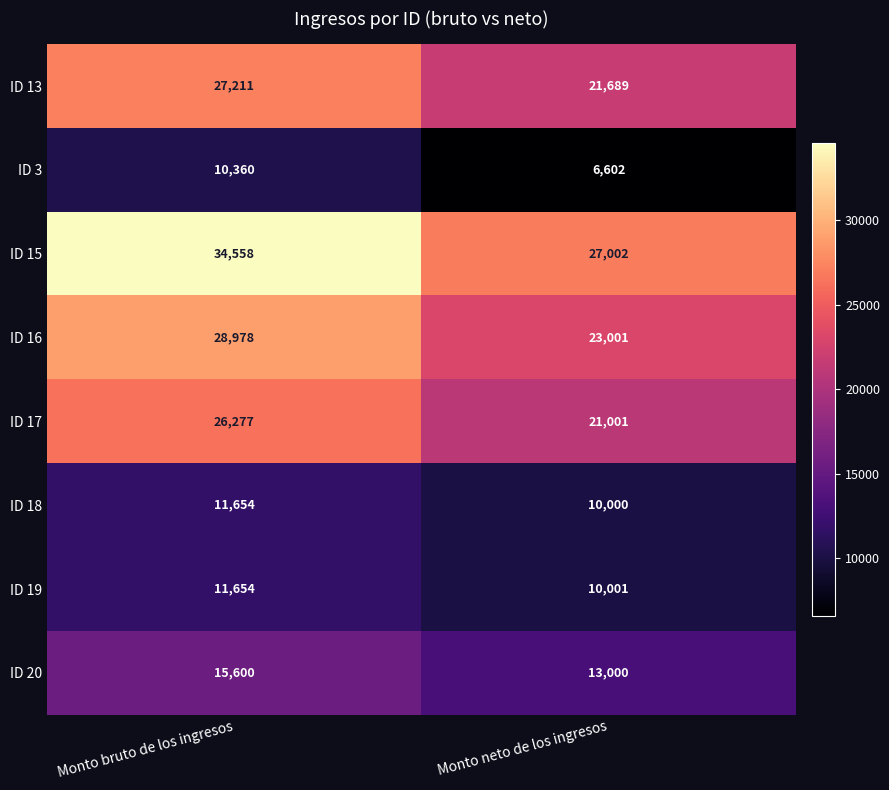

Which category has the lowest value across all series?

Monto neto de los ingresos